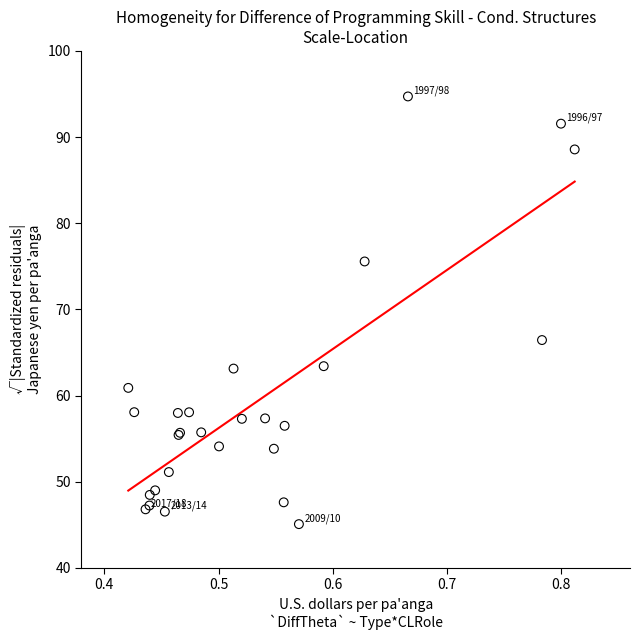

What Y value in the scatter plot is closest to 69?

66.5